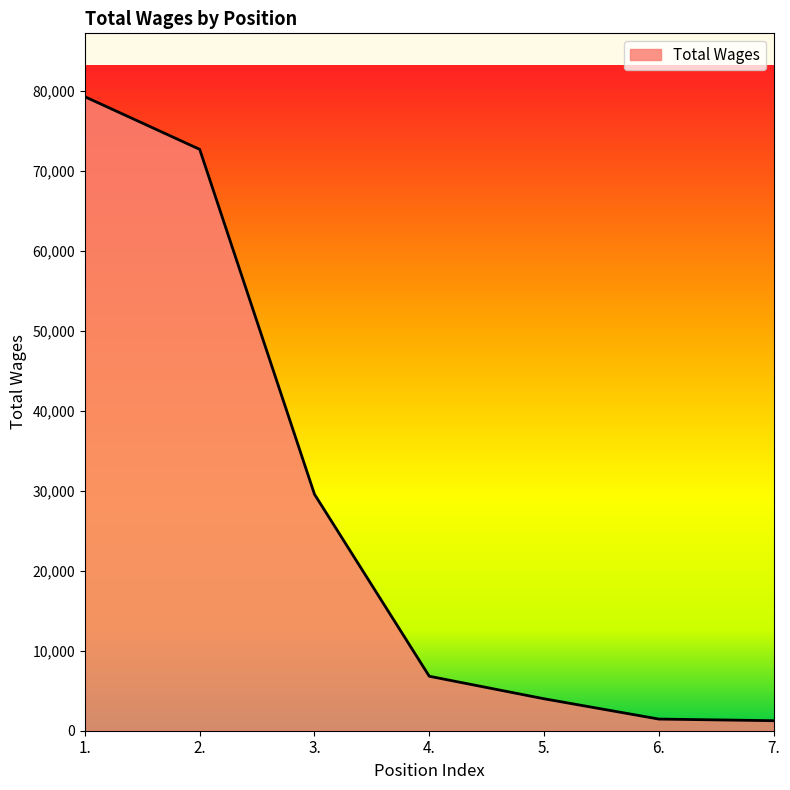

True or false: there are more than 2 points higher than both neighbors.

False